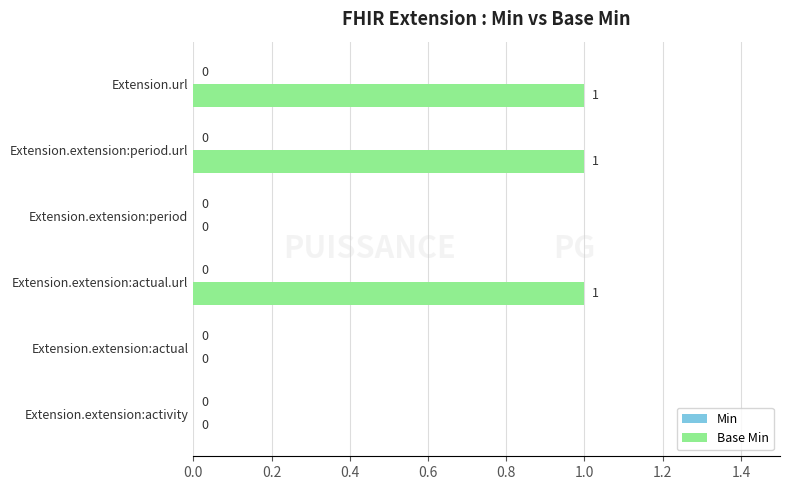

Which has a higher value, Extension.url or Extension.extension:actual?

Extension.url